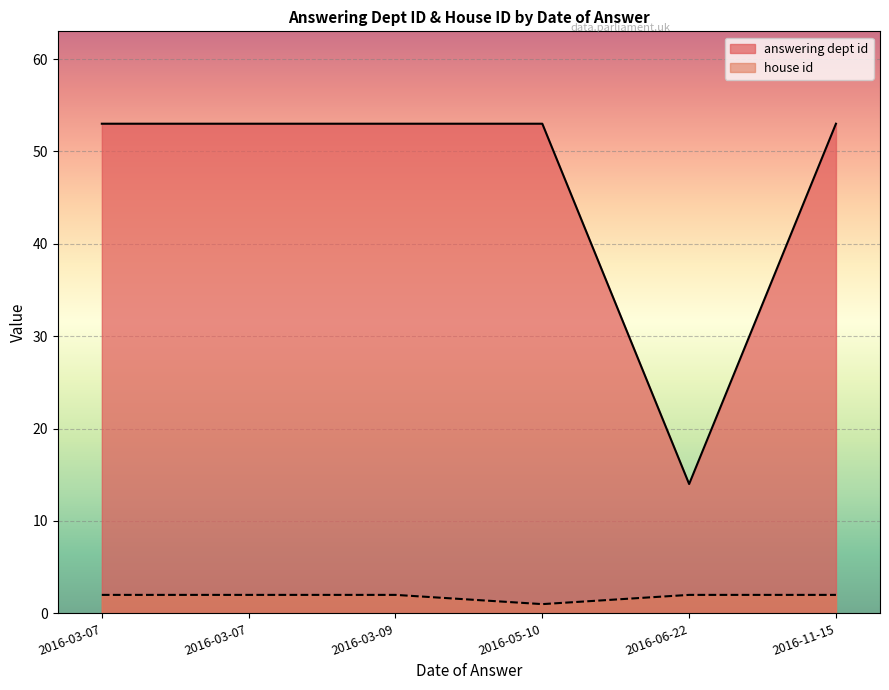

Which series has the largest total across all categories?

answering dept id